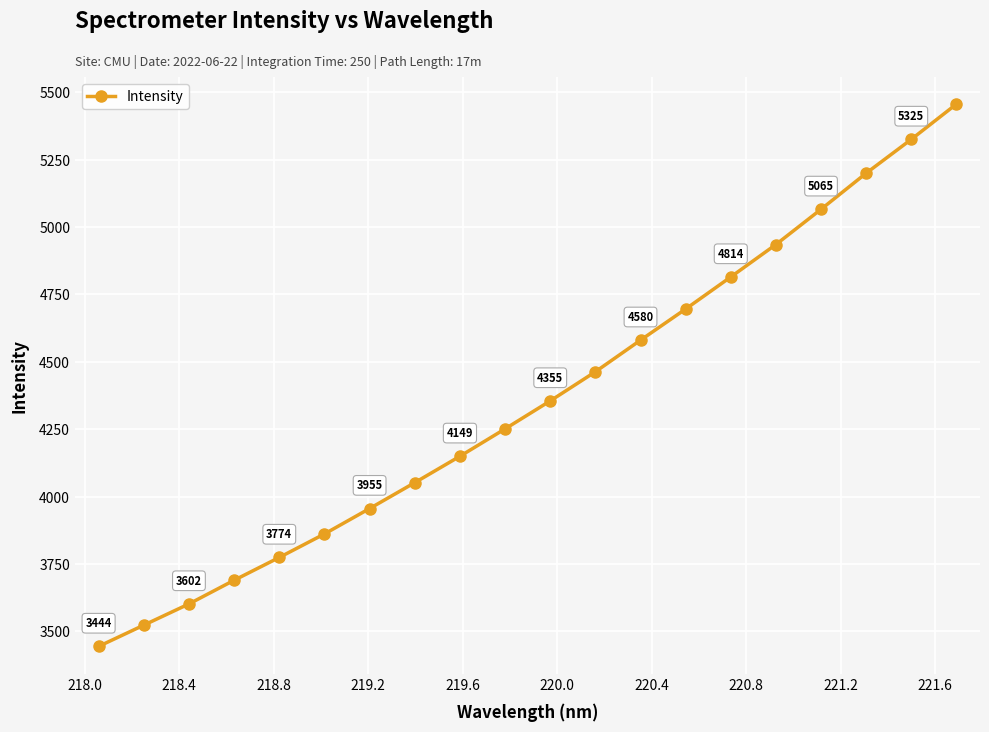

True or false: the data has more than 2 interior local peaks.

False